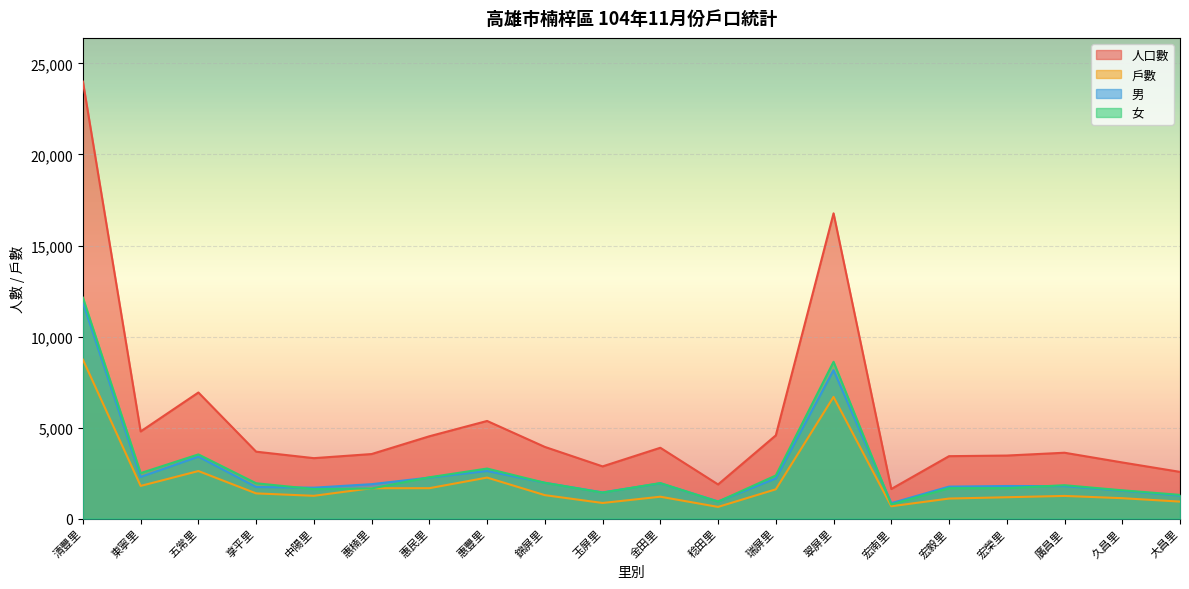

Which label corresponds to the smallest value in the chart?

稔田里